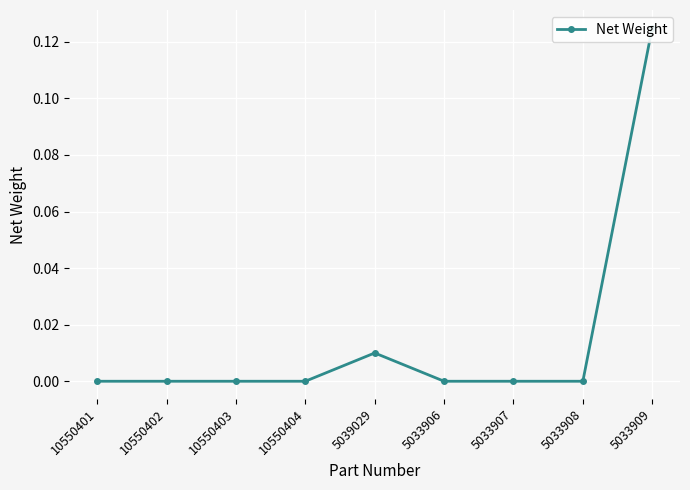

At which label is the value closest to 0?

10550401